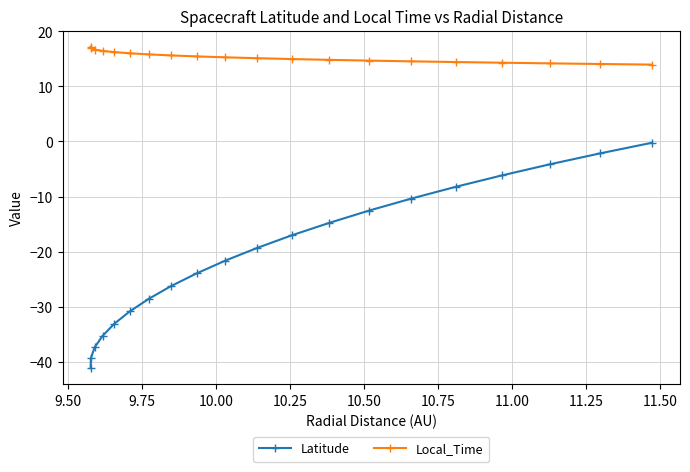

List the series in order of their peak value, highest first.

Local_Time, Latitude